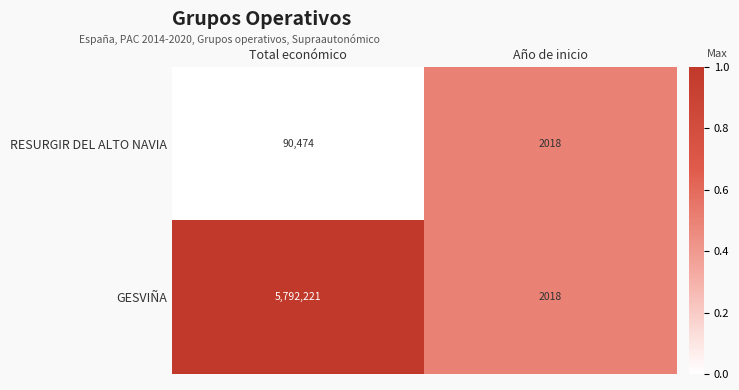

Reading right to left, transcribe all the data shown in this chart.

RESURGIR DEL ALTO NAVIA: 2018	90474
GESVIÑA: 2018	5792221